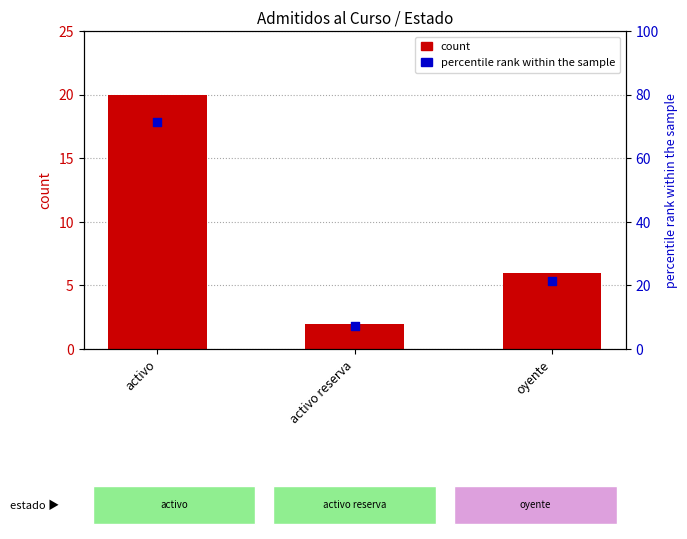

Which series contains the lowest Y value?

count